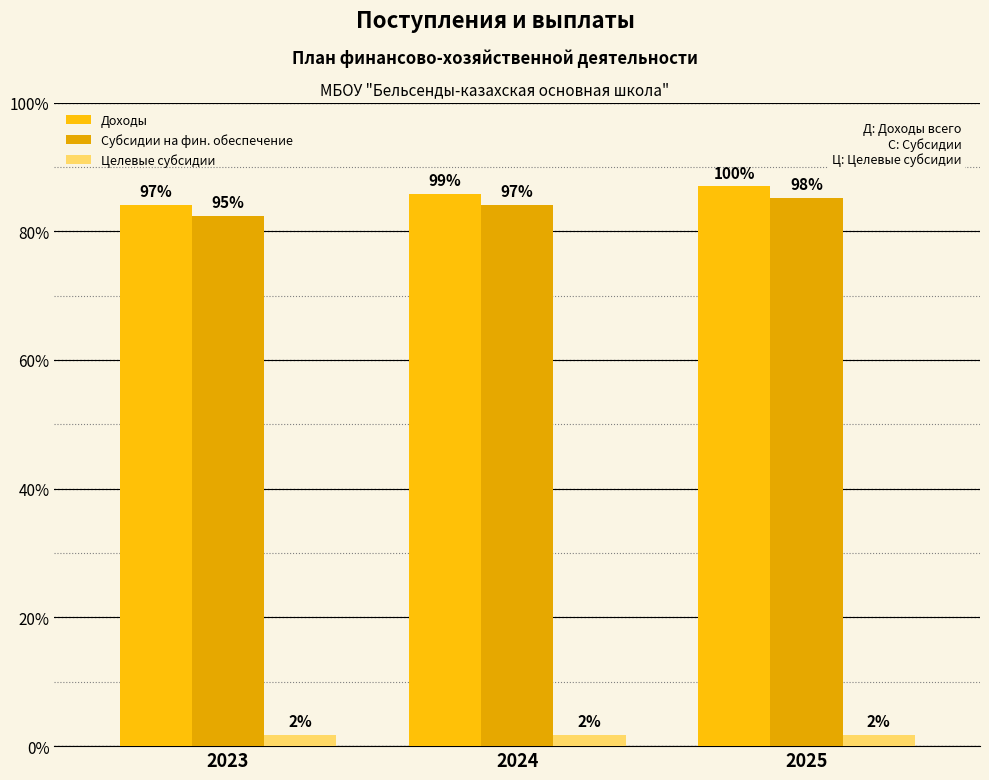

List the labels in order of Целевые субсидии value, smallest first.

2023, 2024, 2025